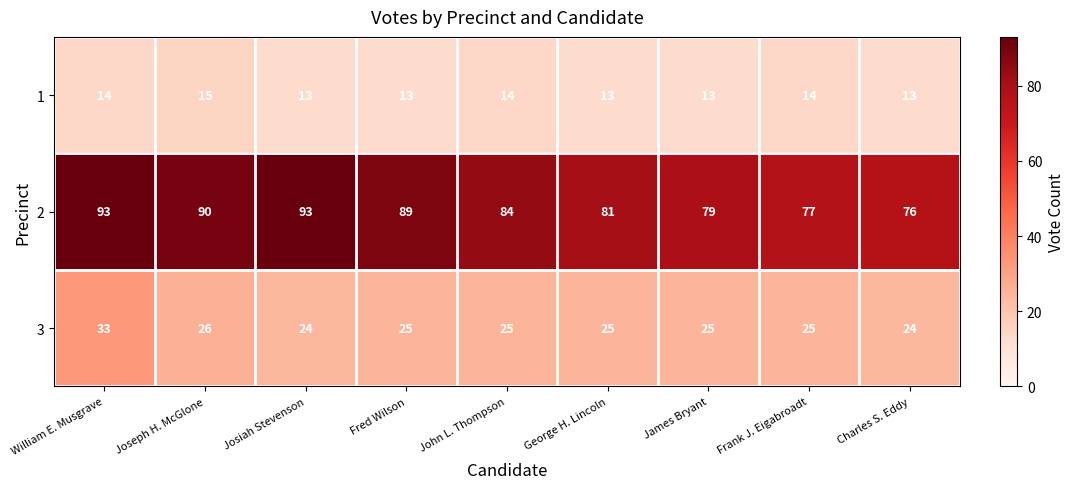

At Fred Wilson, list the series in order from smallest to largest.

1, 3, 2